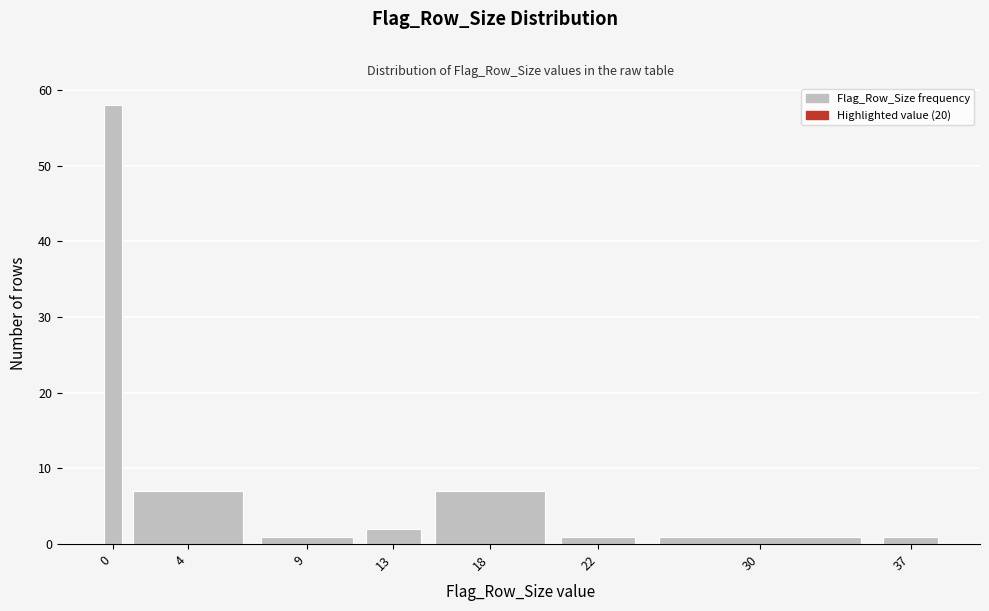

Reading right to left, extract all data points from this chart.

1	1	1	7	2	1	7	58